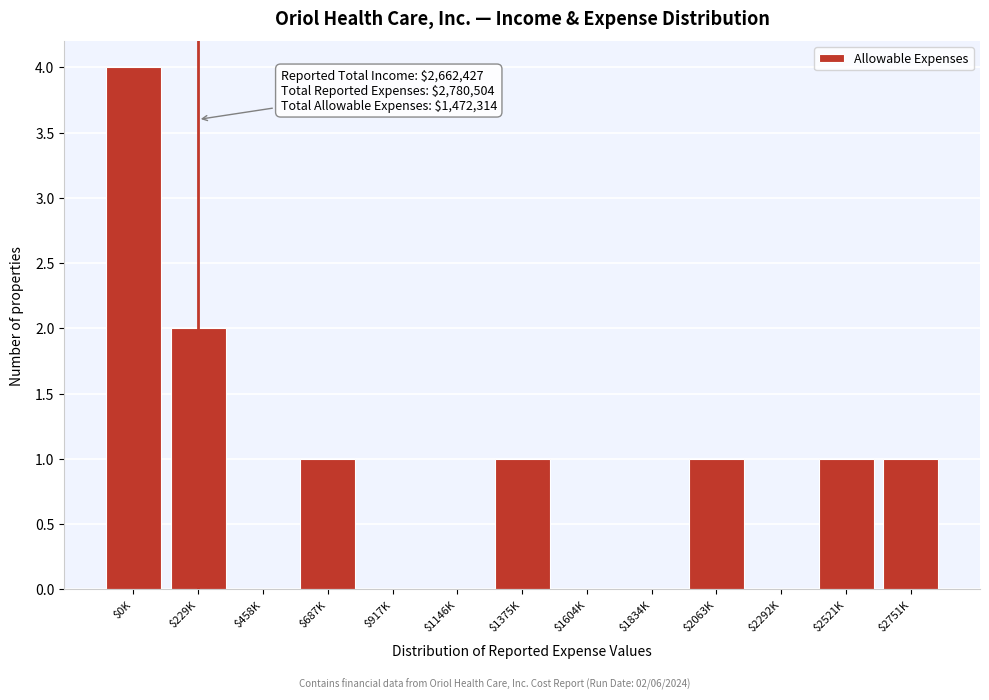

What is the sum of all values?

11